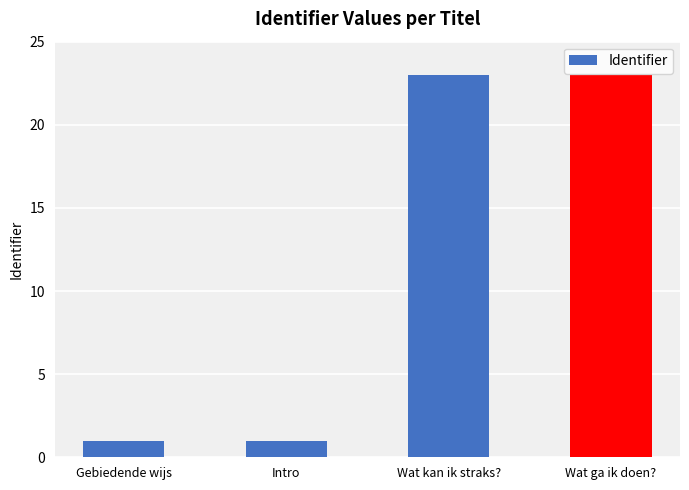

Are the bars grouped side by side (vs. stacked)?

No